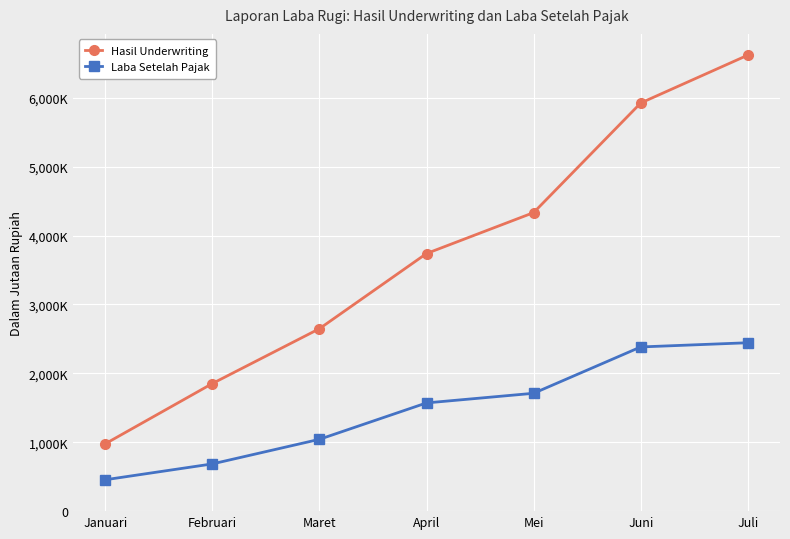

What are all the series names shown in the legend?

Hasil Underwriting, Laba Setelah Pajak